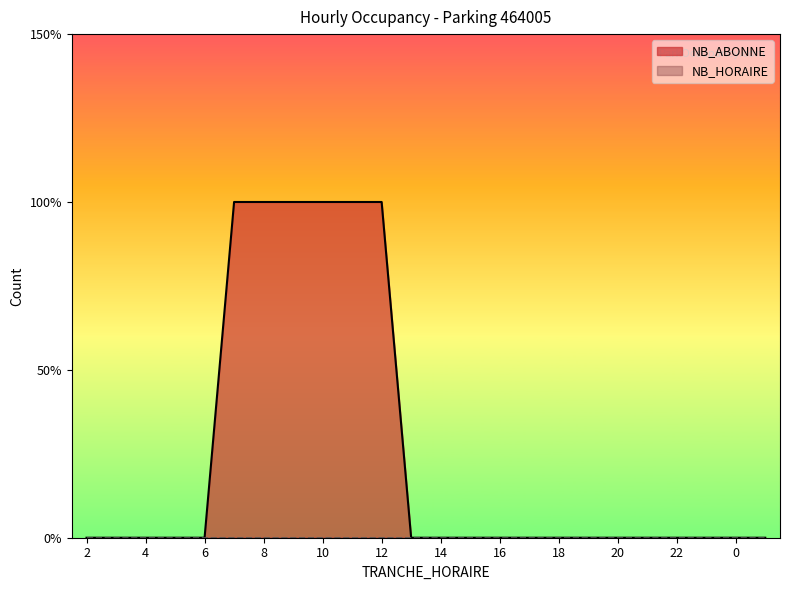

What position from the left is 14?

13